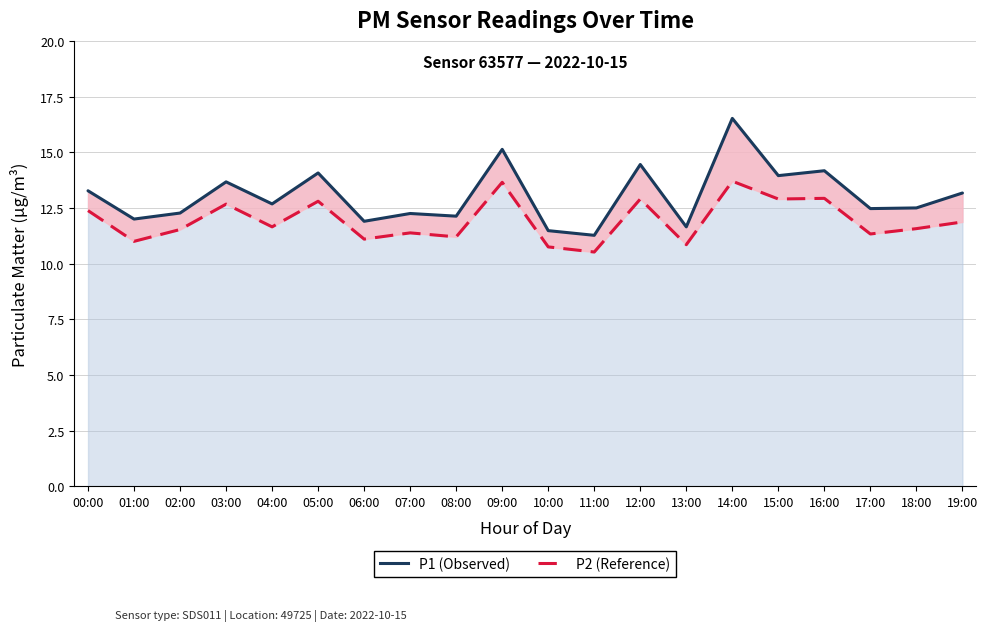

Which series has the largest range (max minus min)?

P1 (Observed)